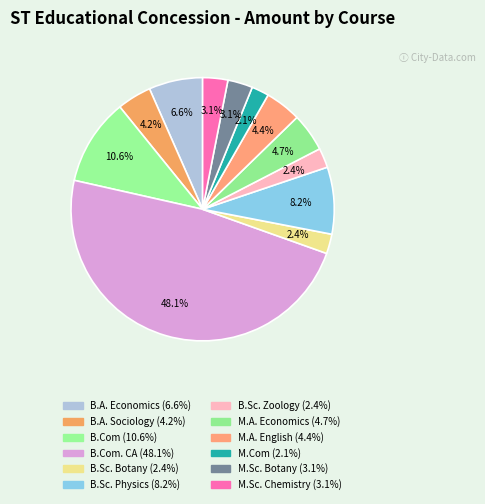

How many segments does this pie chart have?

12